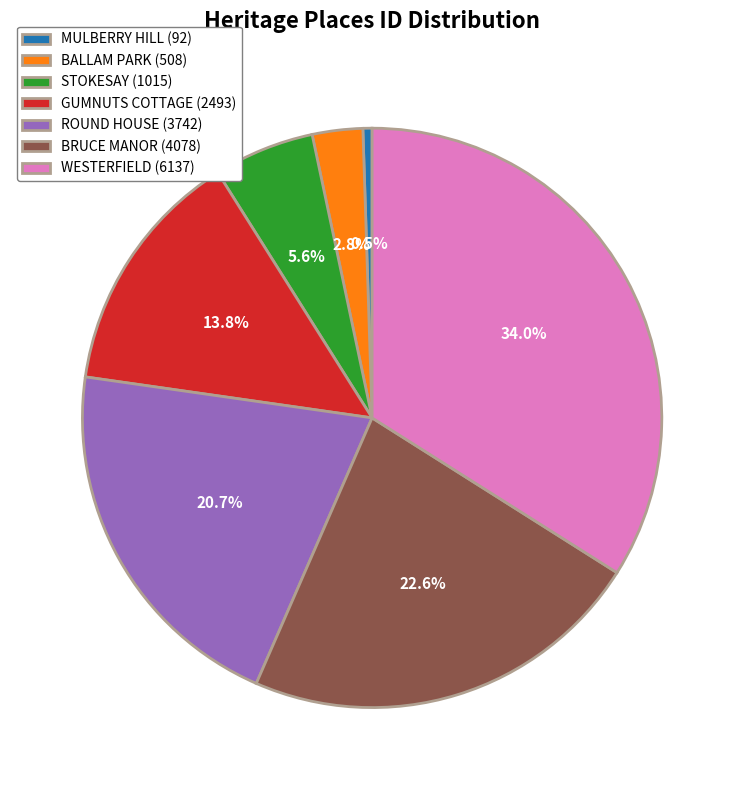

Does STOKESAY (1015) represent more than half of the total?

No